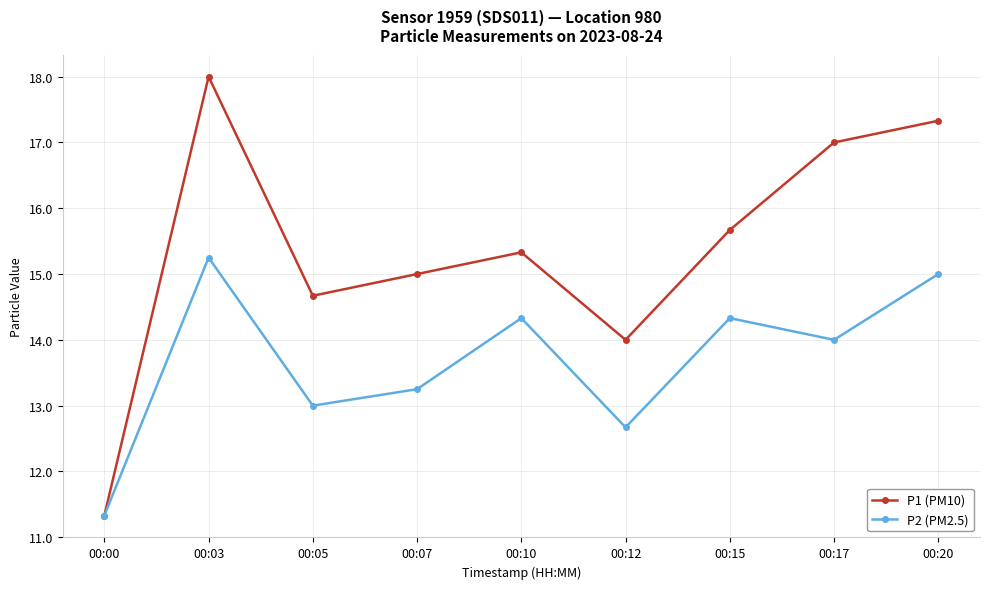

At 00:12, list the series in order from largest to smallest.

P1 (PM10), P2 (PM2.5)